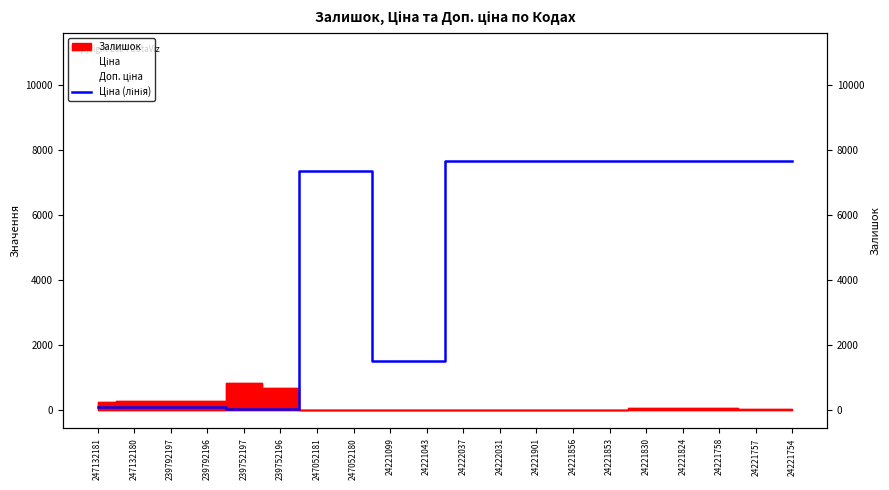

Which category has the lowest value across all series?

239752197